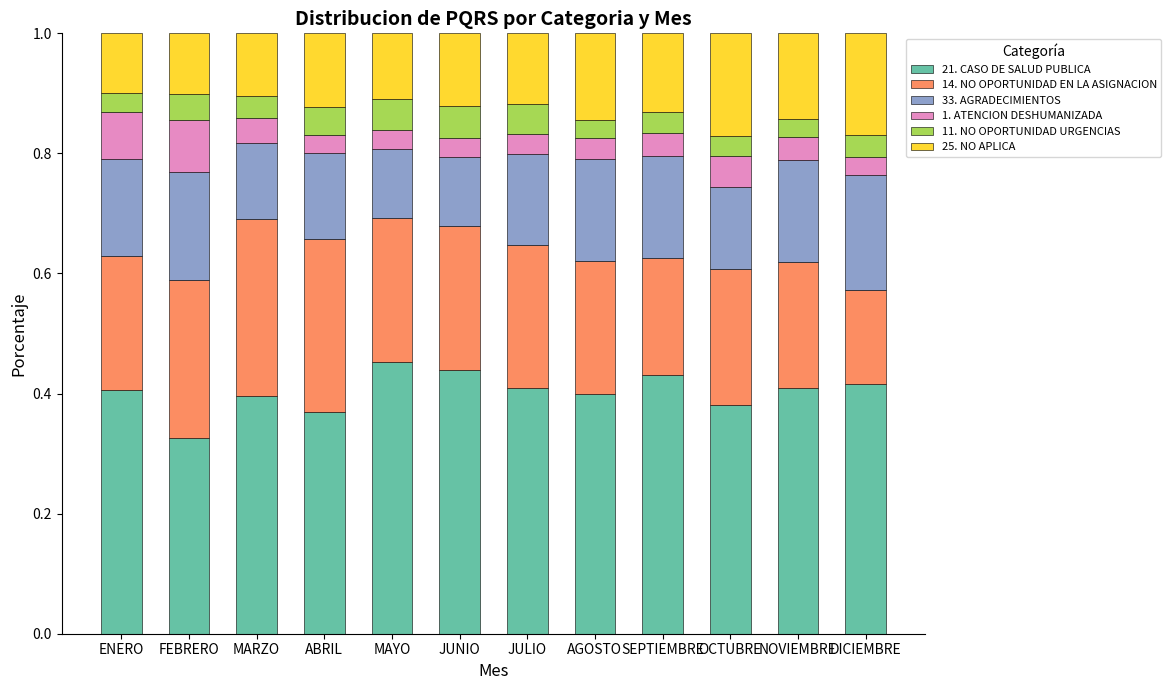

What is the total value across all series at DICIEMBRE?

1.0